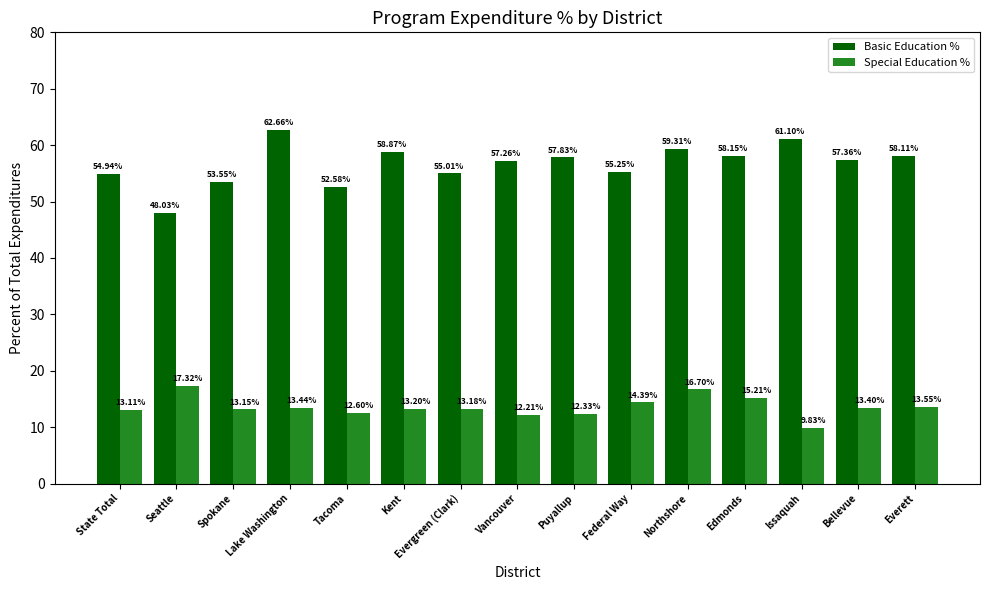

What are all the series names shown in the legend?

Basic Education %, Special Education %